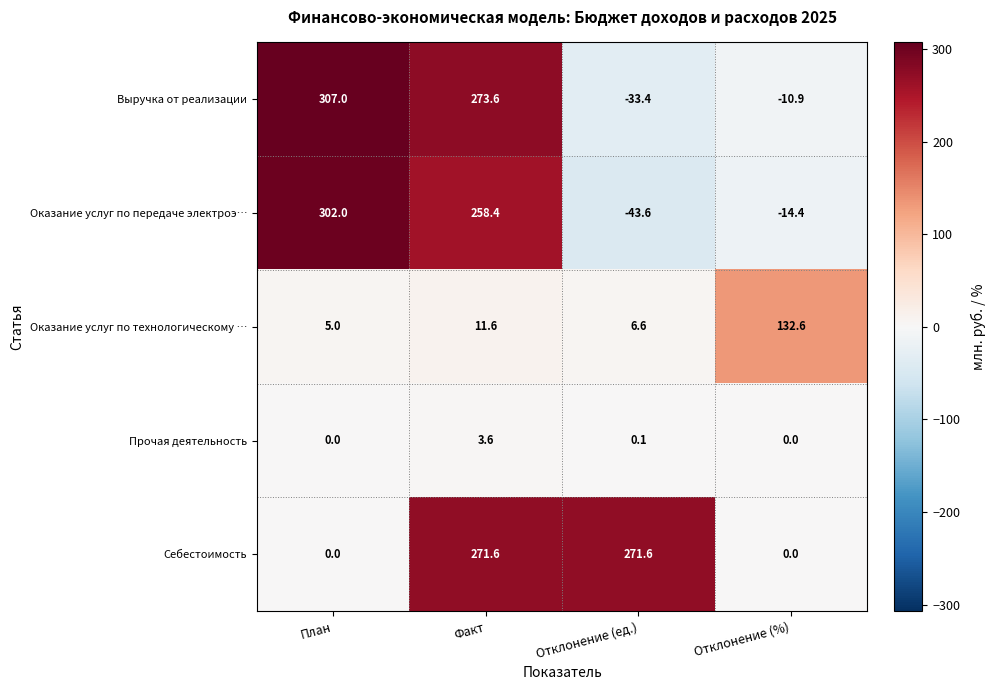

Reading left to right, extract all data points from this chart.

Выручка от реализации: 307.0	273.6	-33.4	-10.9
Оказание услуг по передаче электроэ…: 302.0	258.4	-43.6	-14.4
Оказание услуг по технологическому …: 5.0	11.6	6.6	132.6
Прочая деятельность: 0.0	3.6	0.1	0.0
Себестоимость: 0.0	271.6	271.6	0.0